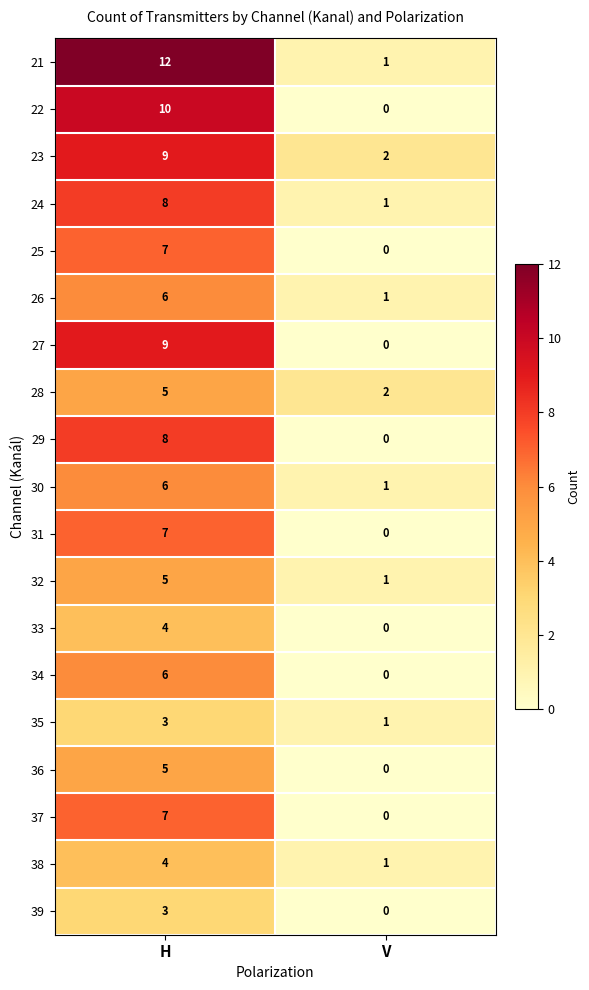

What is the approximate value of 28 at H?

5